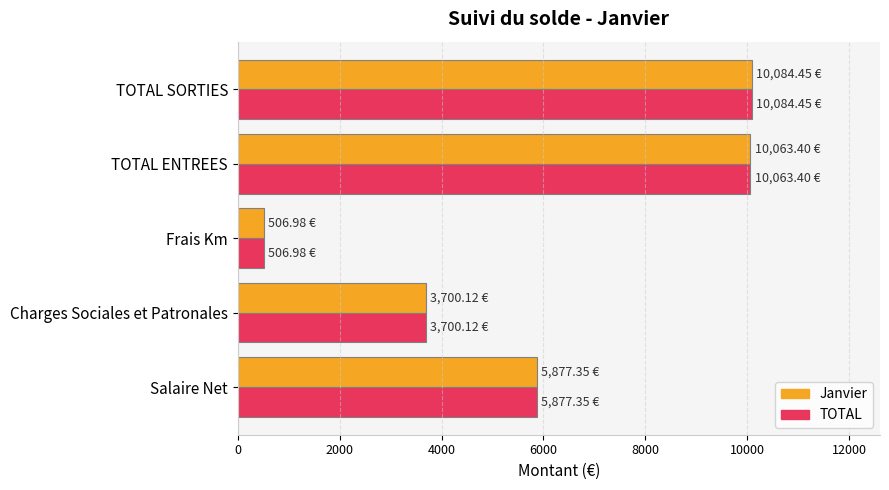

Where is TOTAL nearest to the value 5295?

Salaire Net